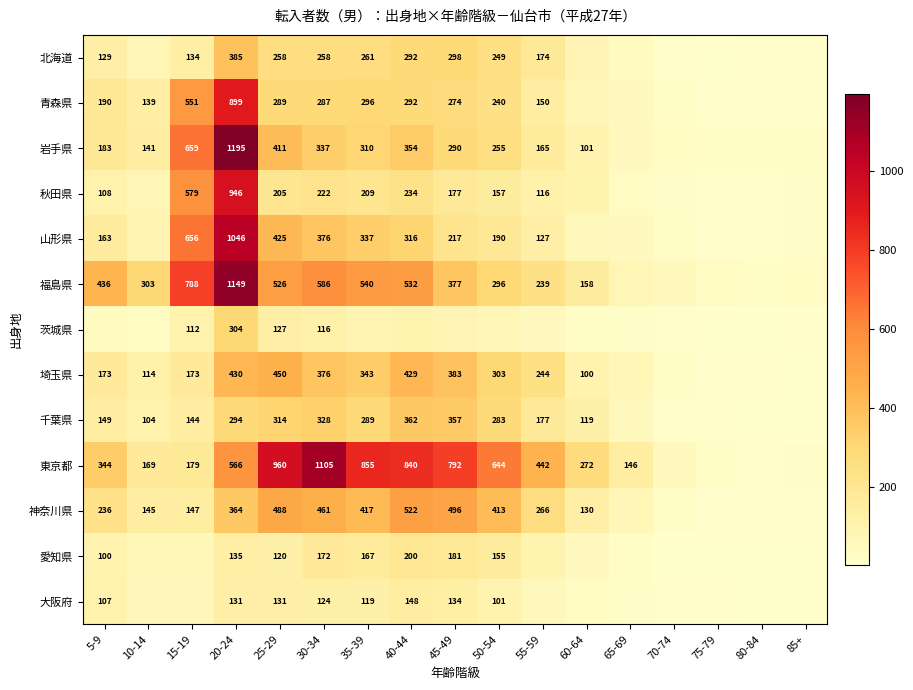

What is the difference between the 青森県 values at 55-59 and 45-49?

124